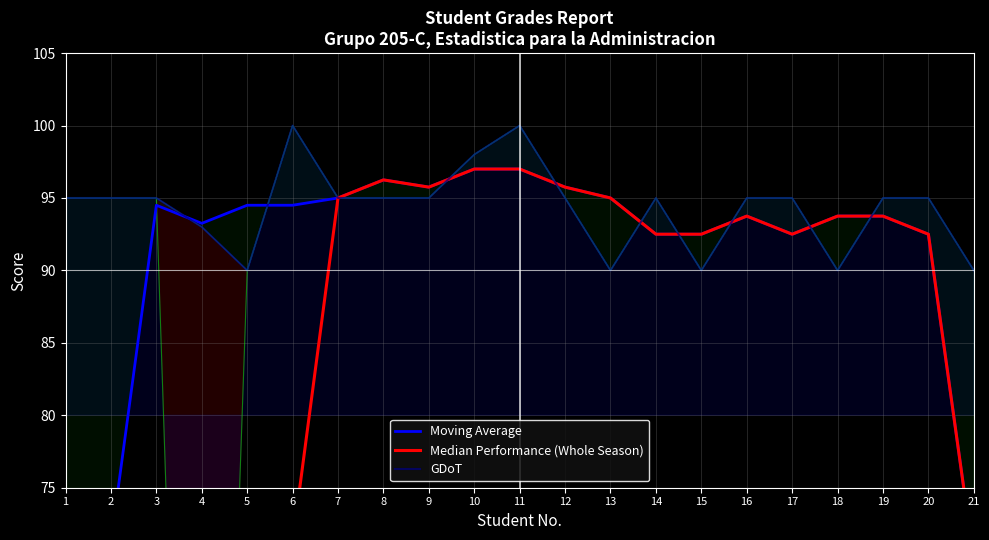

Which series has the widest spread of values?

Moving Average